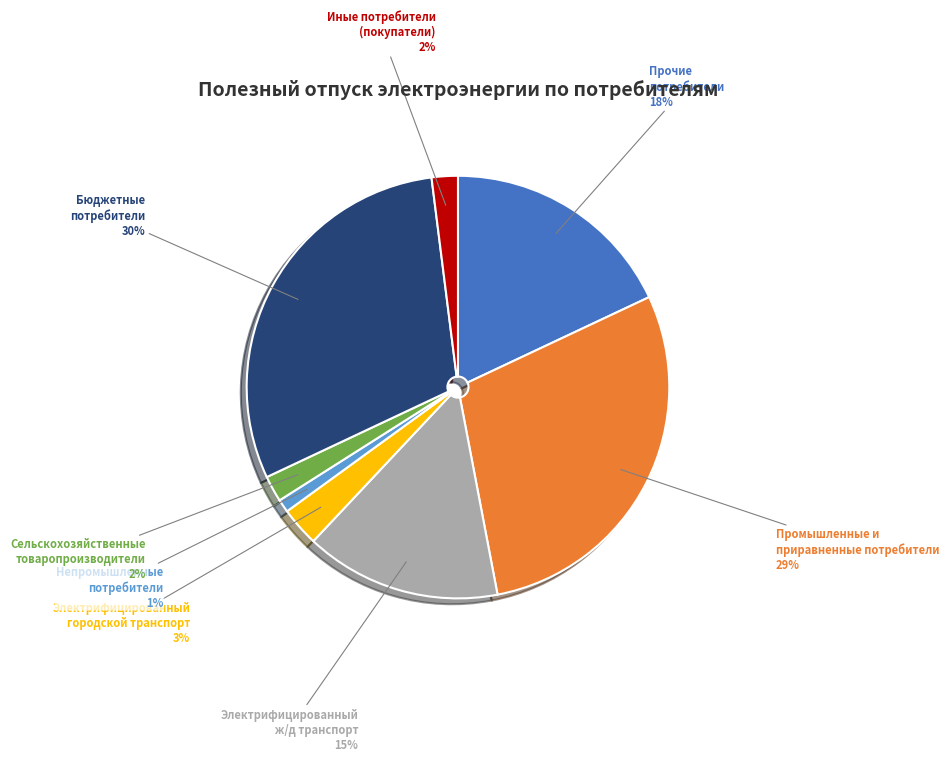

Does any single category account for the majority?

No